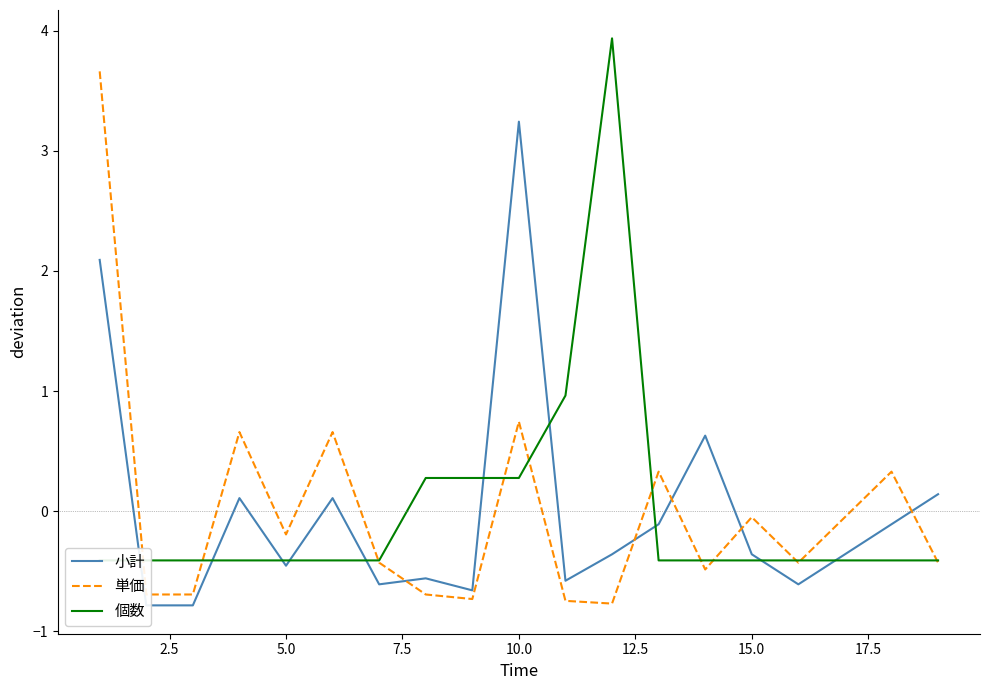

Rank the series by their maximum value, from lowest to highest.

小計, 単価, 個数